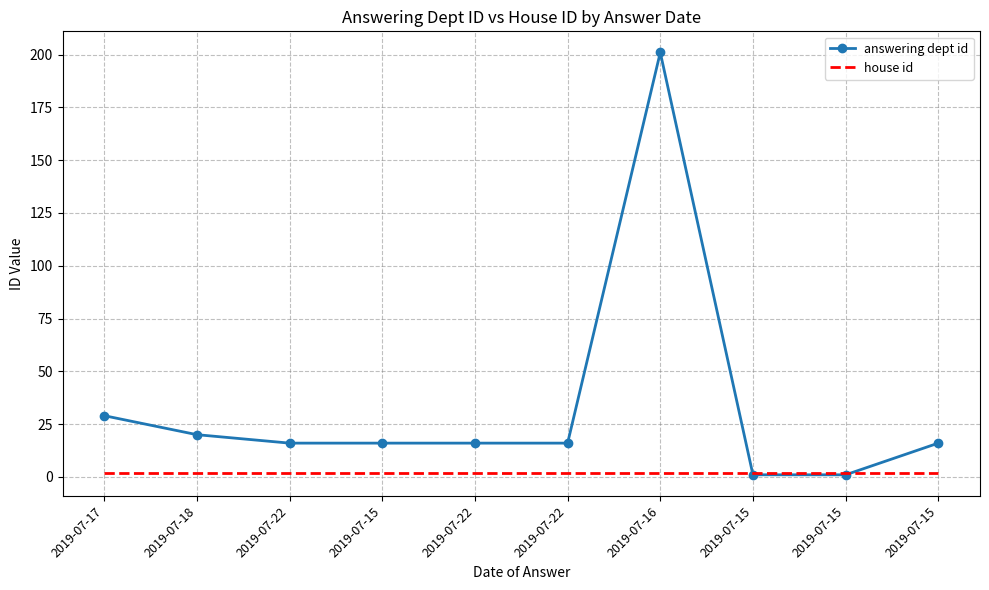

In answering dept id, how many points are higher than both neighbors (excluding endpoints)?

1